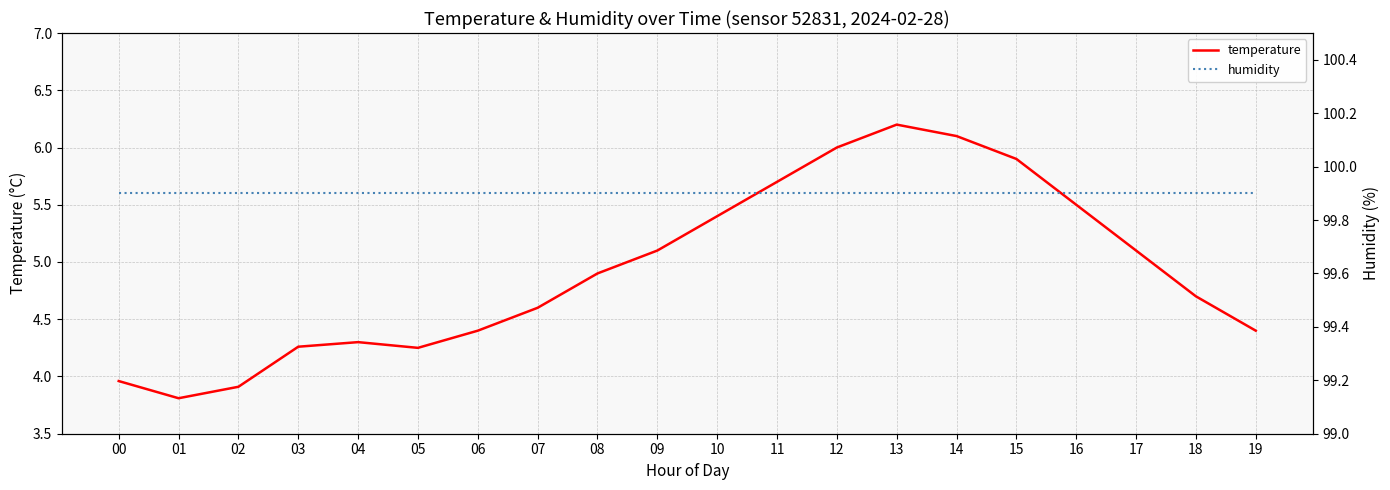

What is the value of the temperature point at the 20th from the left?

4.4